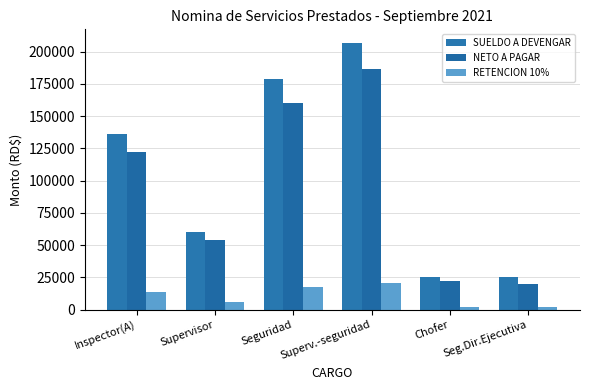

Which label corresponds to the largest value in the chart?

Superv.-seguridad